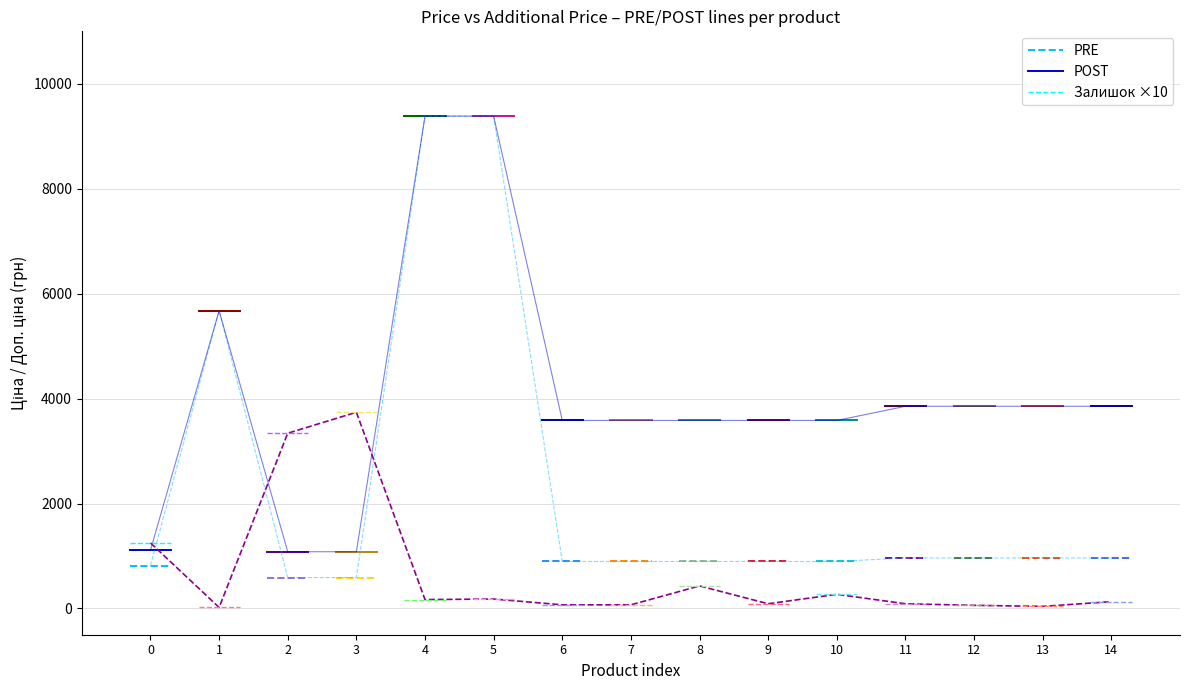

How many lines are shown in the chart?

3